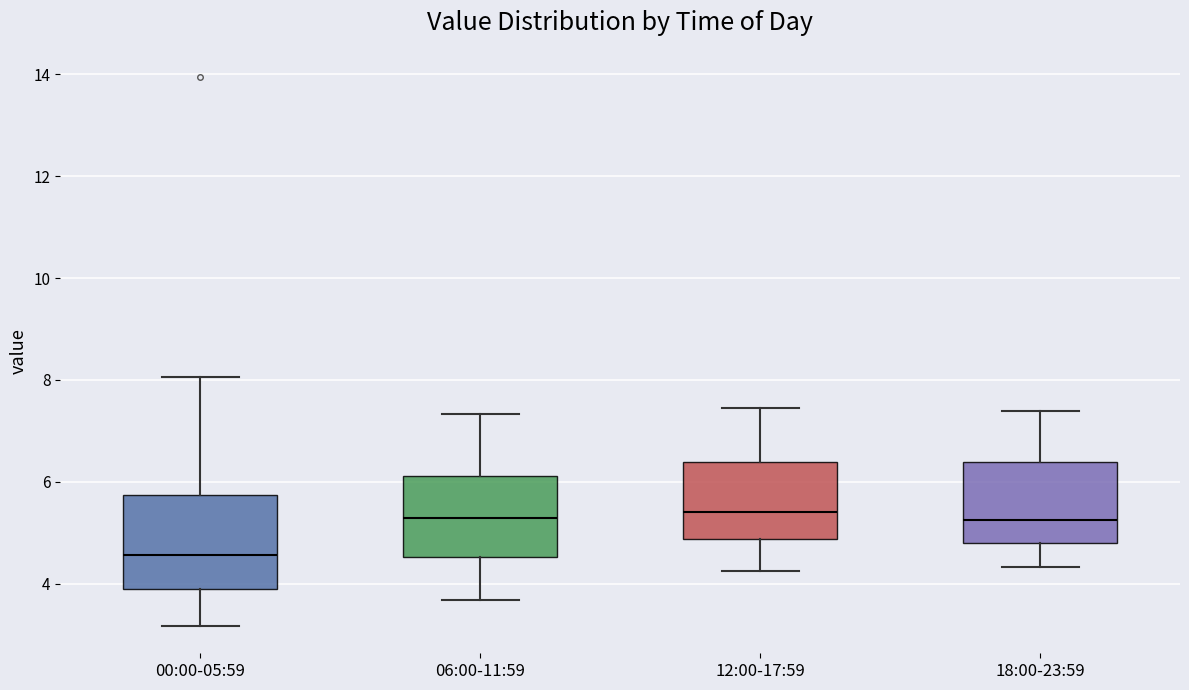

Which box has the lowest median line?

00:00-05:59